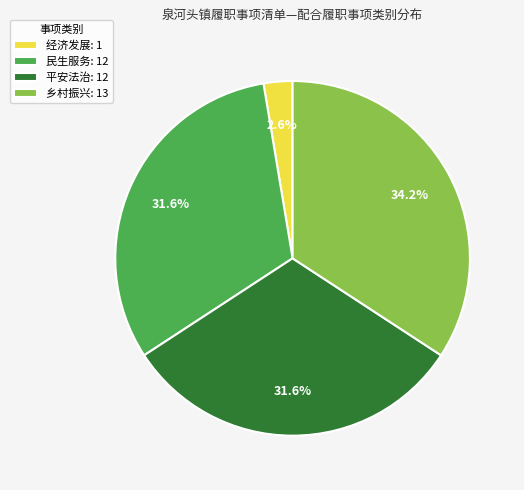

What portion of the pie excludes 平安法治?

68.4%